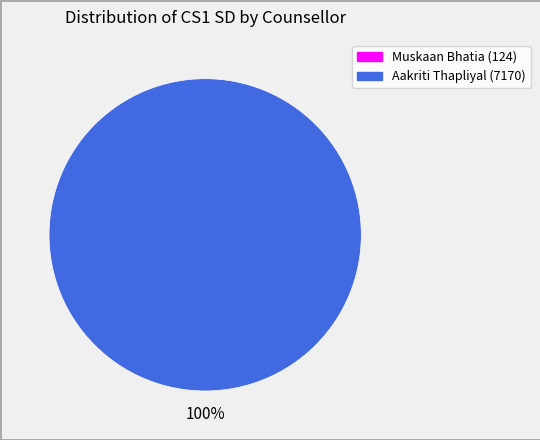

Between Muskaan Bhatia (124) and Aakriti Thapliyal (7170), which is larger?

Aakriti Thapliyal (7170)